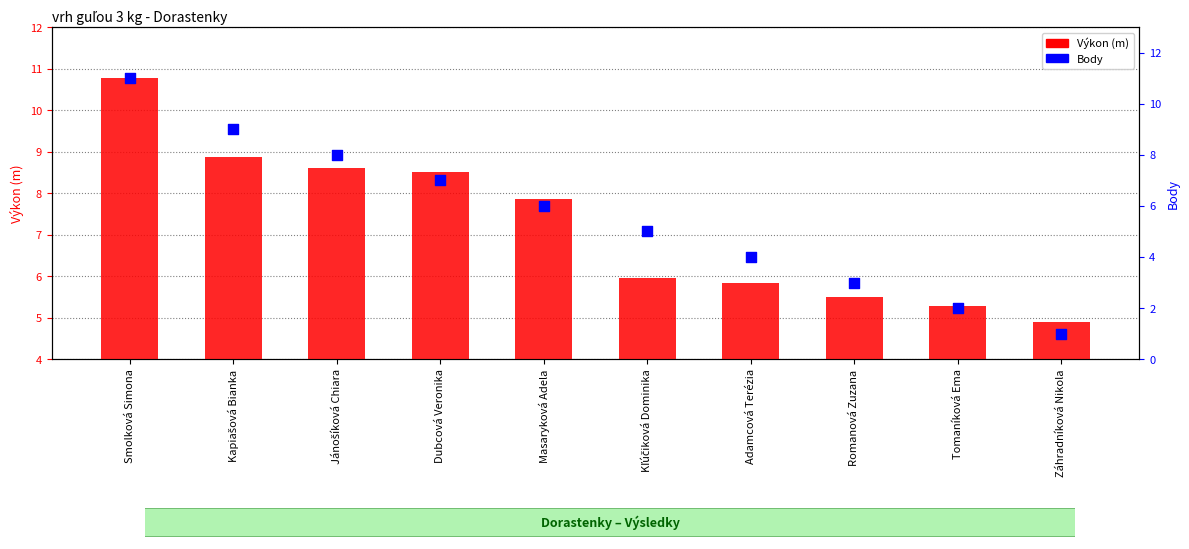

Which series reaches the minimum Y coordinate?

Body